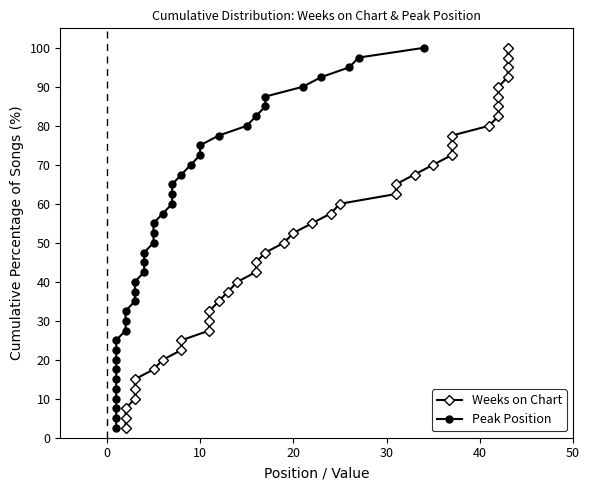

True or false: Peak Position and Weeks on Chart intersect in this chart.

False